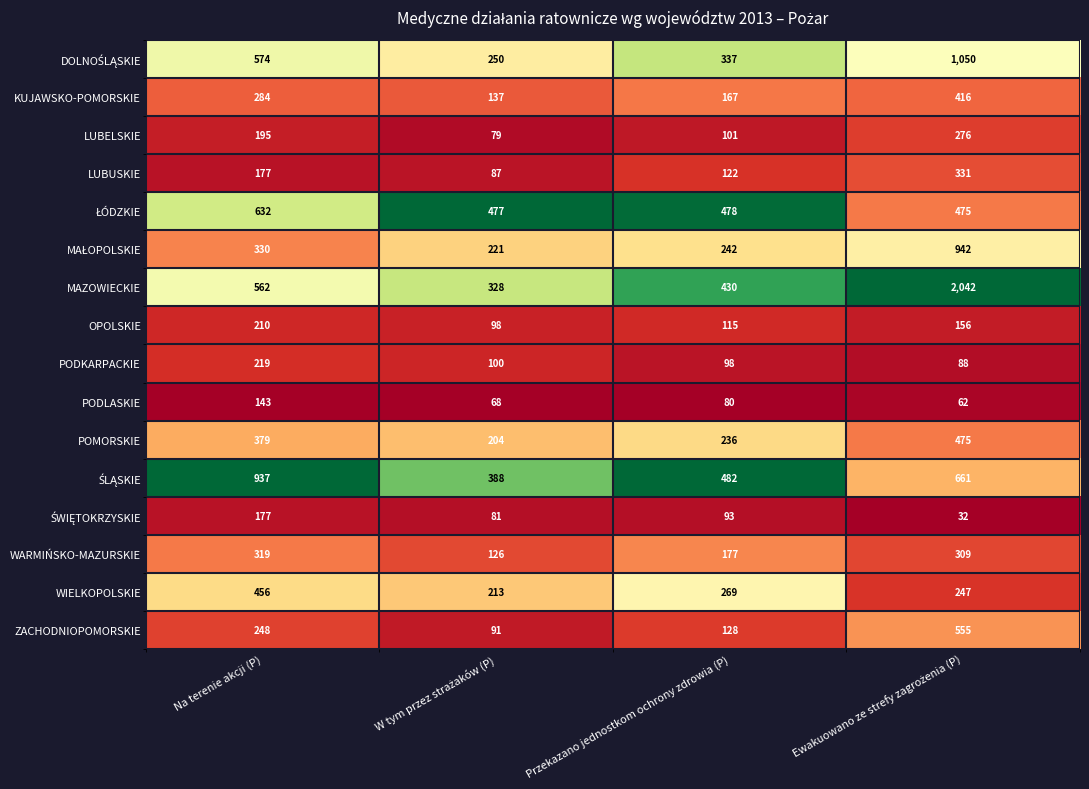

What is the difference between the maximum and minimum values in the ZACHODNIOPOMORSKIE series?

464